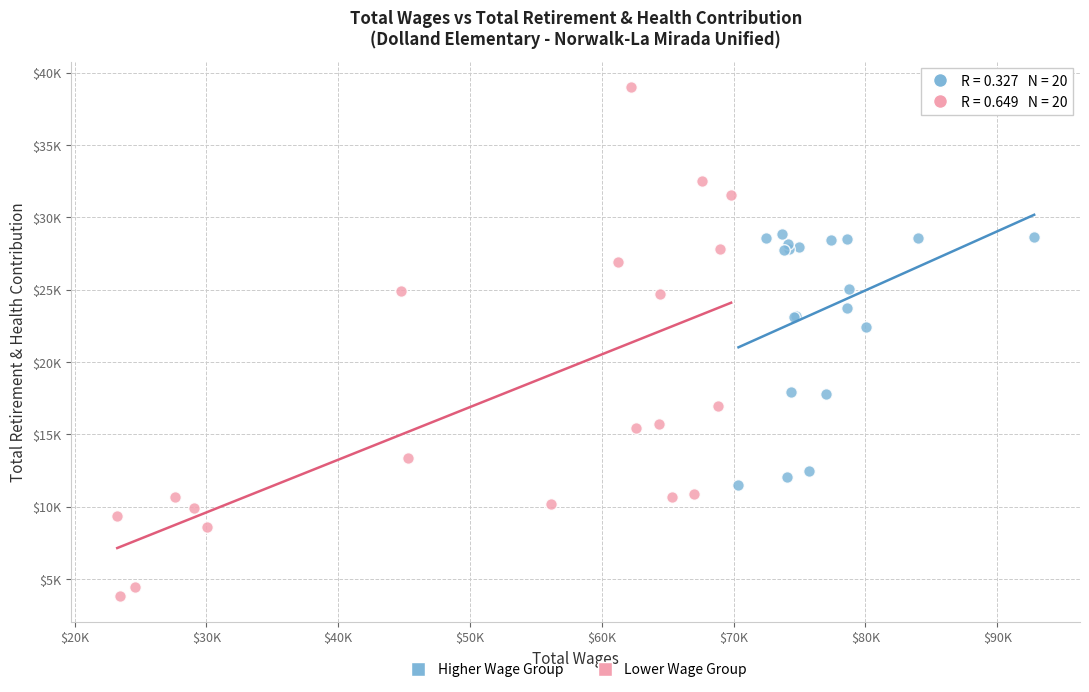

What are all the series names shown in the legend?

Higher Wage Group, Lower Wage Group